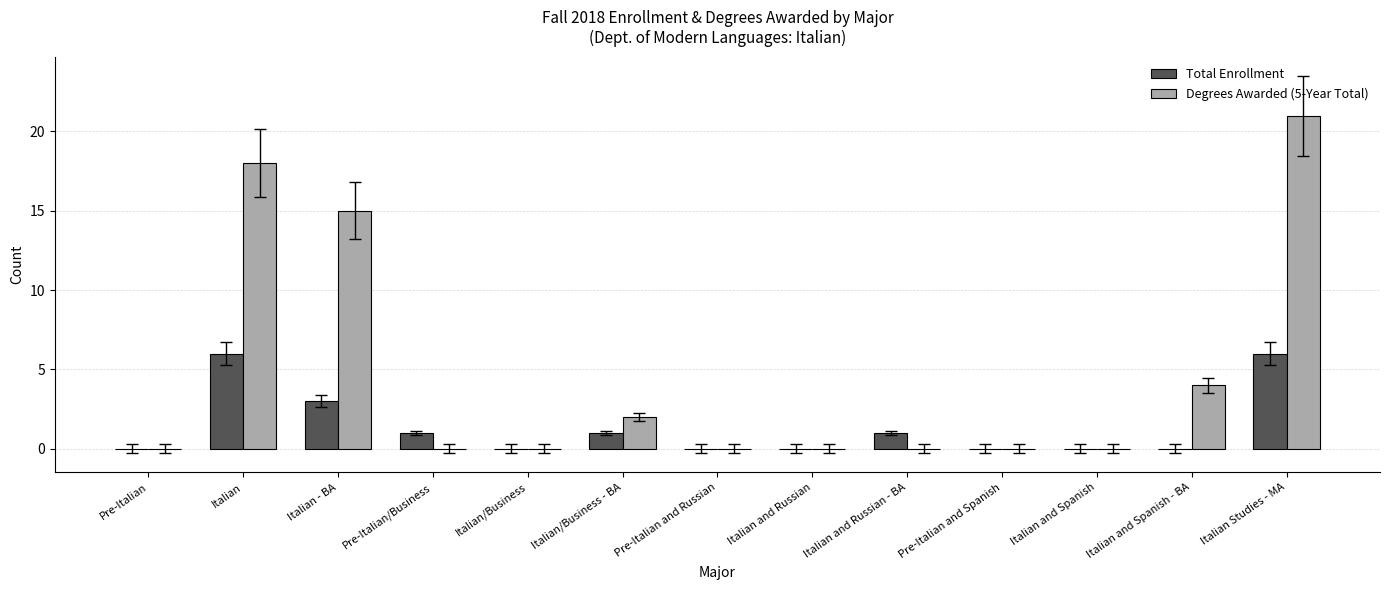

True or false: Degrees Awarded (5-Year Total) has a value of -8 at Italian/Business.

False